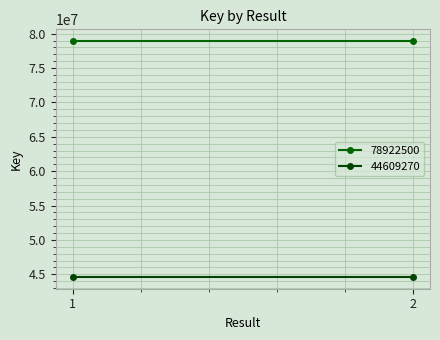

At which category is the sum across all series the highest?

1